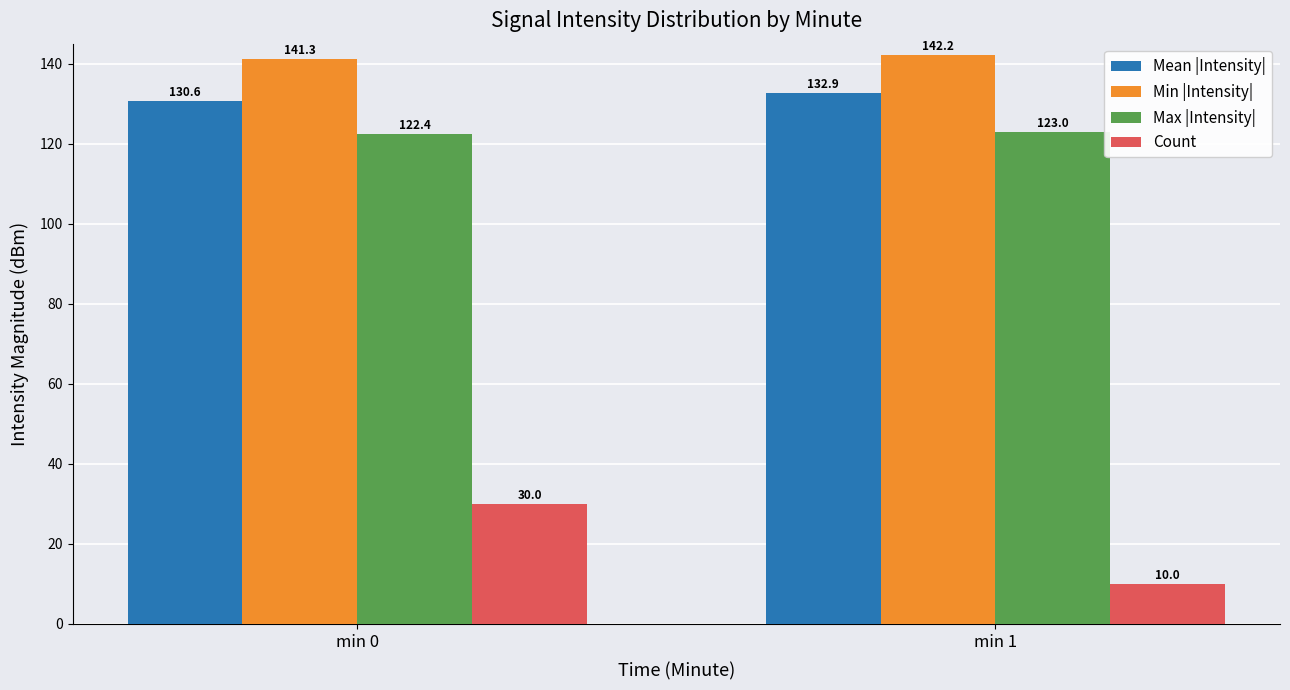

What is the average value of the Count series?

20.0